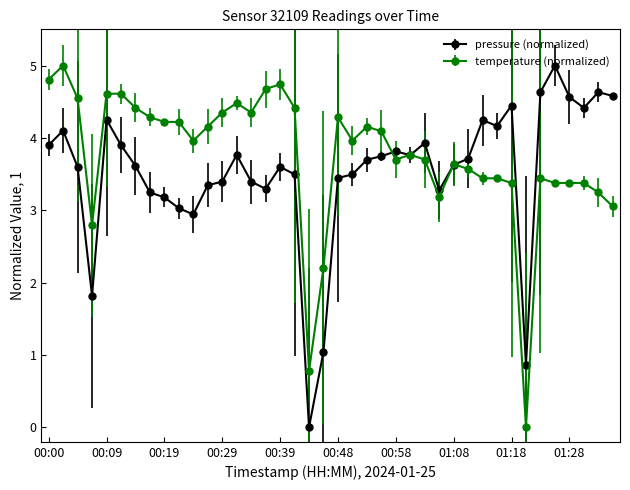

True or false: pressure (normalized) has more than 1 points higher than both neighbors.

True